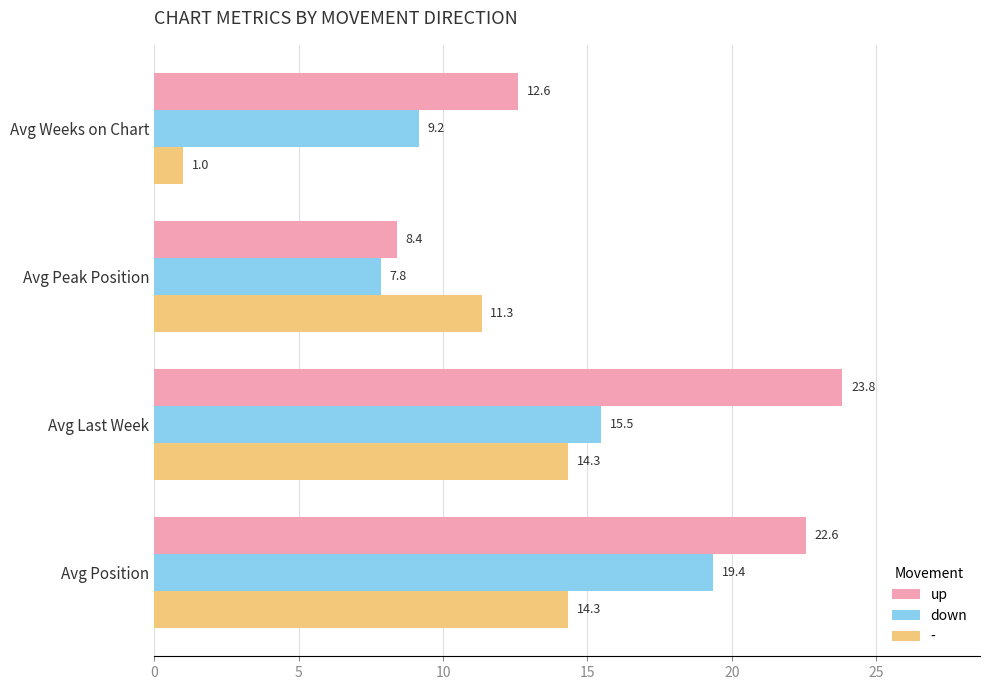

What is the minimum value for up?

8.4